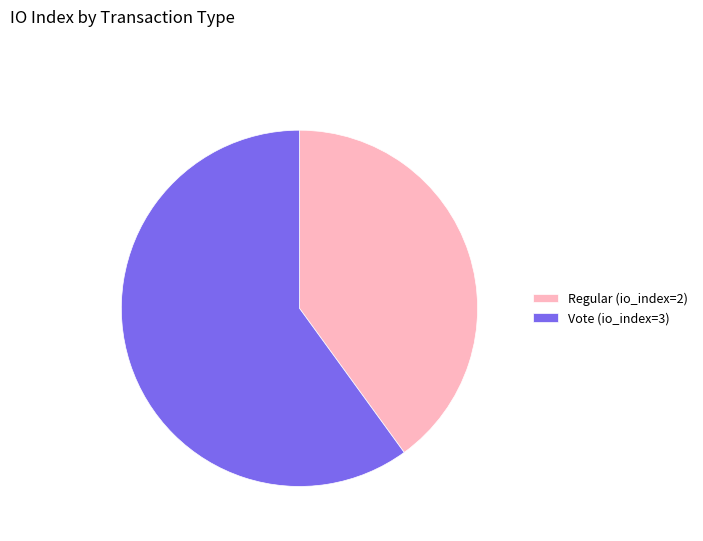

Which has a higher value, Vote or Regular?

Vote